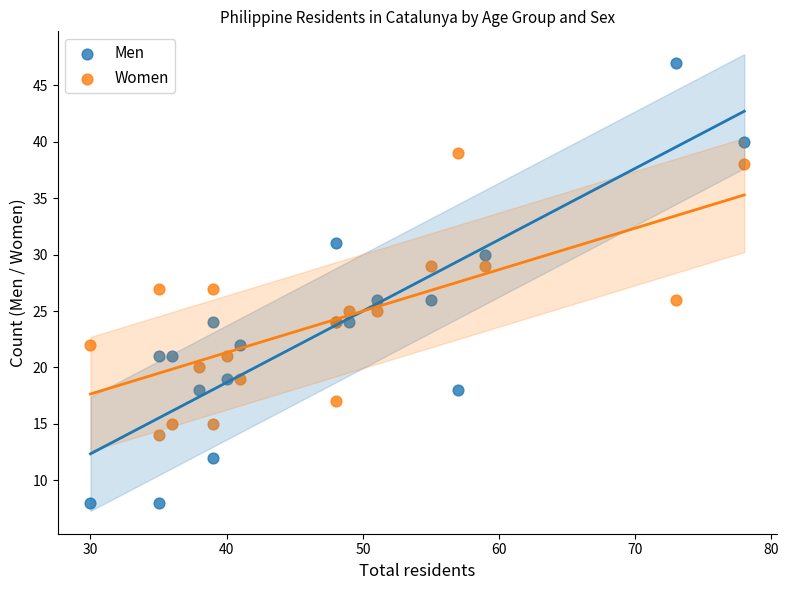

Which series contains the lowest Y value?

Men